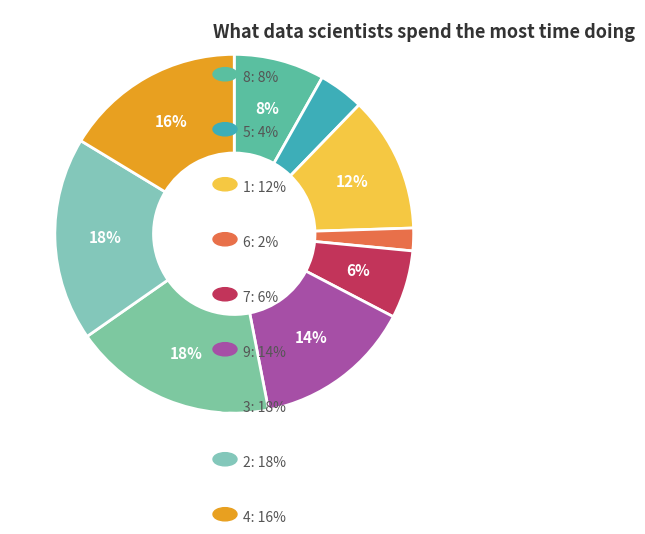

How many slices are in this pie chart?

9